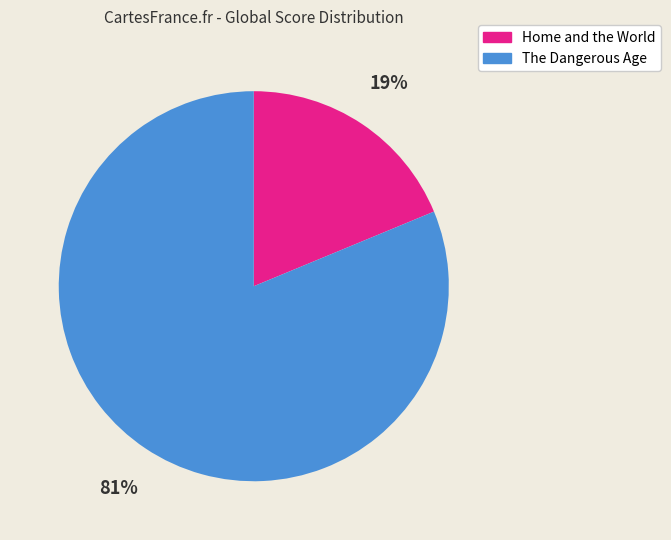

Which has a higher value, The Dangerous Age or Home and the World?

The Dangerous Age